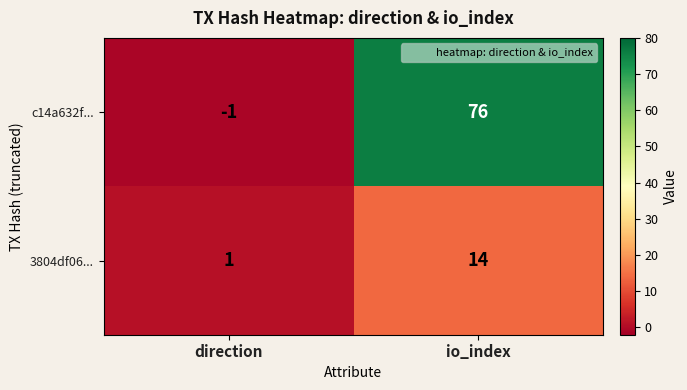

Reading right to left, transcribe all the data shown in this chart.

c14a632f...: io_index=76	direction=-1
3804df06...: io_index=14	direction=1